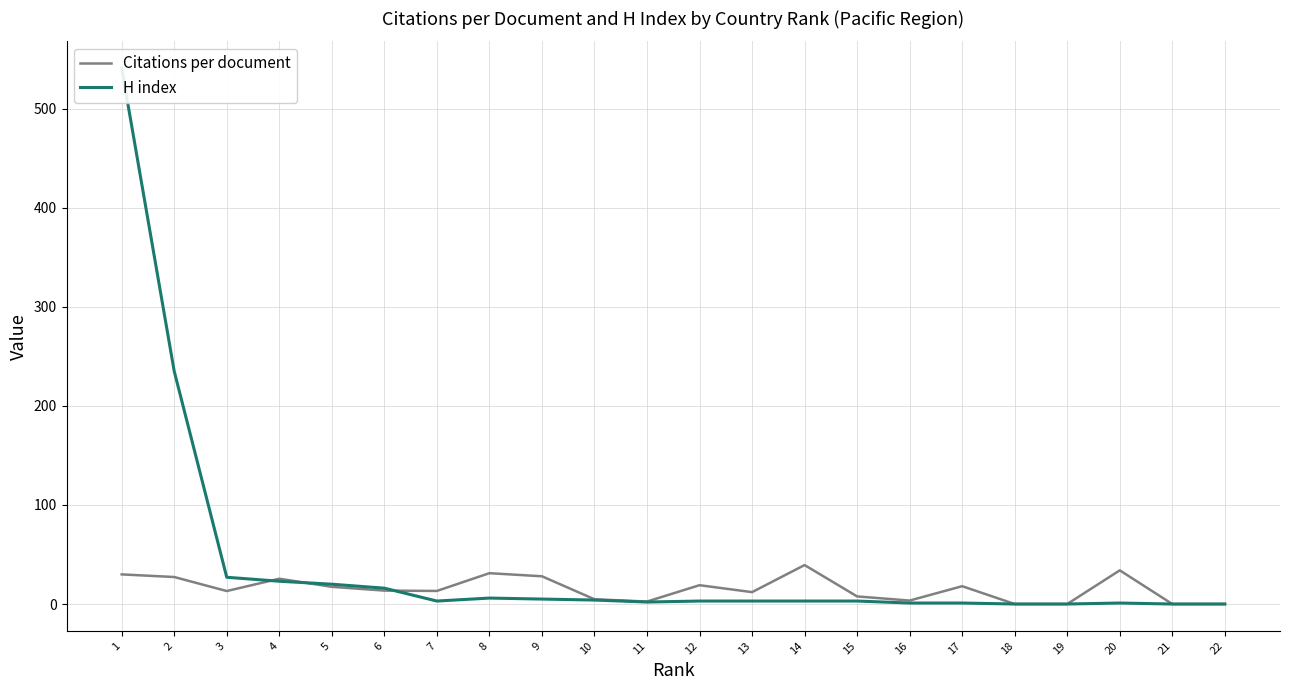

What is the value of the H index point at the 13th from the left?

4.0